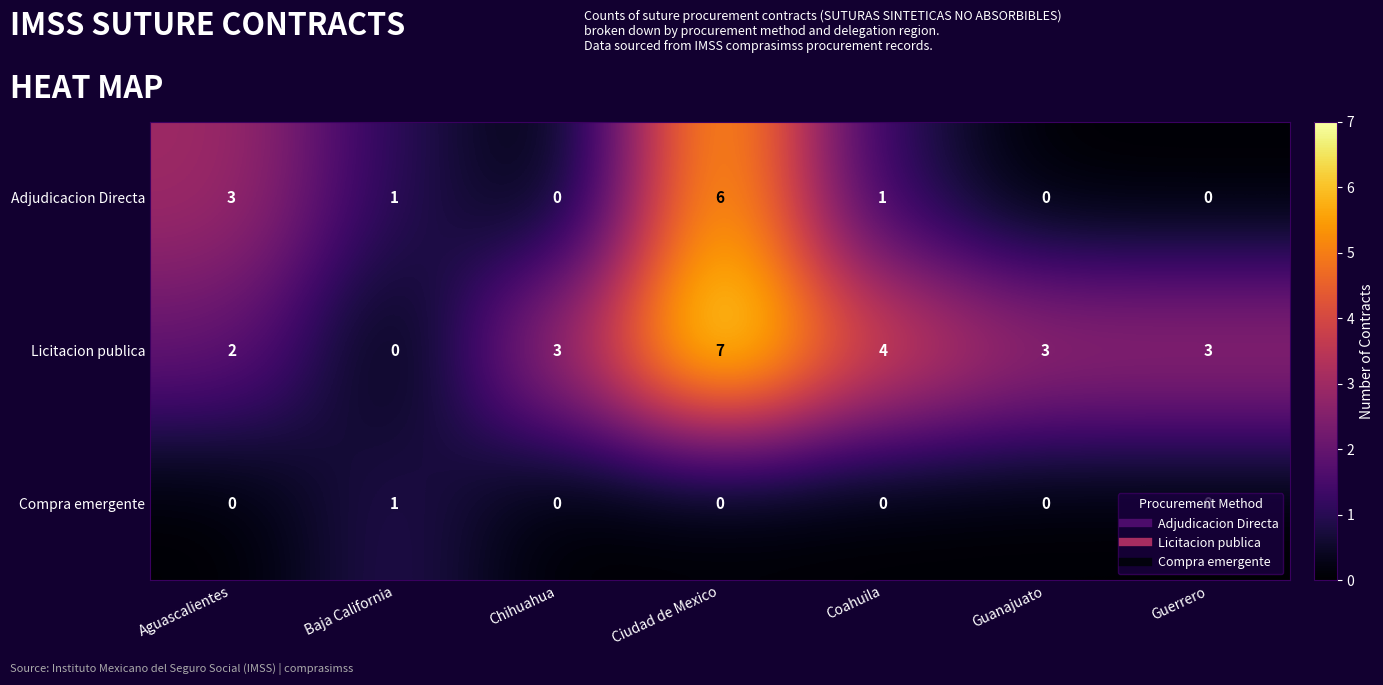

At which label does Compra emergente reach its peak?

Baja California